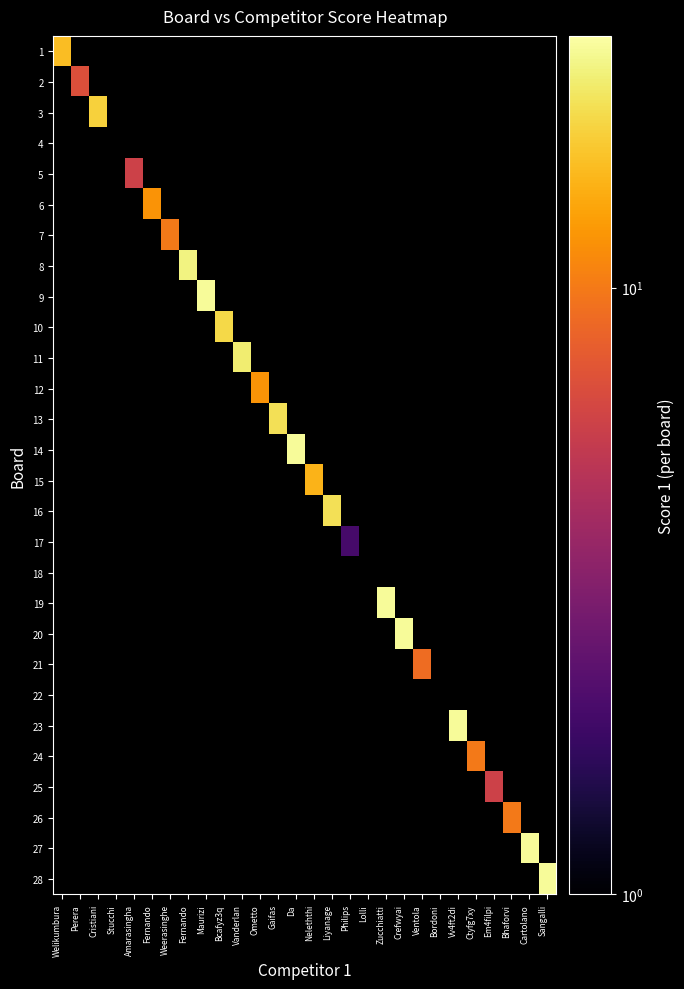

Reading left to right, what are all the values shown in this chart?

1: Welikumbura=16	Perera=0	Cristiani=0	Stucchi=0	Amarasingha=0	Fernando=0	Weerasinghe=0	Fernando=0	Maurizi=0	Bcafyz3q=0	Vanderlan=0	Ometto=0	Gaifas=0	Da=0	Neleththi=0	Liyanage=0	Philips=0	Lolli=0	Zucchiatti=0	Crefwyai=0	Ventola=0	Bordoni=0	Vv4ft2di=0	Ctyfg7xy=0	Em4filpi=0	Bhaforvi=0	Cartolano=0	Sangalli=0
2: Welikumbura=0	Perera=7	Cristiani=0	Stucchi=0	Amarasingha=0	Fernando=0	Weerasinghe=0	Fernando=0	Maurizi=0	Bcafyz3q=0	Vanderlan=0	Ometto=0	Gaifas=0	Da=0	Neleththi=0	Liyanage=0	Philips=0	Lolli=0	Zucchiatti=0	Crefwyai=0	Ventola=0	Bordoni=0	Vv4ft2di=0	Ctyfg7xy=0	Em4filpi=0	Bhaforvi=0	Cartolano=0	Sangalli=0
3: Welikumbura=0	Perera=0	Cristiani=18	Stucchi=0	Amarasingha=0	Fernando=0	Weerasinghe=0	Fernando=0	Maurizi=0	Bcafyz3q=0	Vanderlan=0	Ometto=0	Gaifas=0	Da=0	Neleththi=0	Liyanage=0	Philips=0	Lolli=0	Zucchiatti=0	Crefwyai=0	Ventola=0	Bordoni=0	Vv4ft2di=0	Ctyfg7xy=0	Em4filpi=0	Bhaforvi=0	Cartolano=0	Sangalli=0
4: Welikumbura=0	Perera=0	Cristiani=0	Stucchi=0	Amarasingha=0	Fernando=0	Weerasinghe=0	Fernando=0	Maurizi=0	Bcafyz3q=0	Vanderlan=0	Ometto=0	Gaifas=0	Da=0	Neleththi=0	Liyanage=0	Philips=0	Lolli=0	Zucchiatti=0	Crefwyai=0	Ventola=0	Bordoni=0	Vv4ft2di=0	Ctyfg7xy=0	Em4filpi=0	Bhaforvi=0	Cartolano=0	Sangalli=0
5: Welikumbura=0	Perera=0	Cristiani=0	Stucchi=0	Amarasingha=6	Fernando=0	Weerasinghe=0	Fernando=0	Maurizi=0	Bcafyz3q=0	Vanderlan=0	Ometto=0	Gaifas=0	Da=0	Neleththi=0	Liyanage=0	Philips=0	Lolli=0	Zucchiatti=0	Crefwyai=0	Ventola=0	Bordoni=0	Vv4ft2di=0	Ctyfg7xy=0	Em4filpi=0	Bhaforvi=0	Cartolano=0	Sangalli=0
6: Welikumbura=0	Perera=0	Cristiani=0	Stucchi=0	Amarasingha=0	Fernando=12	Weerasinghe=0	Fernando=0	Maurizi=0	Bcafyz3q=0	Vanderlan=0	Ometto=0	Gaifas=0	Da=0	Neleththi=0	Liyanage=0	Philips=0	Lolli=0	Zucchiatti=0	Crefwyai=0	Ventola=0	Bordoni=0	Vv4ft2di=0	Ctyfg7xy=0	Em4filpi=0	Bhaforvi=0	Cartolano=0	Sangalli=0
7: Welikumbura=0	Perera=0	Cristiani=0	Stucchi=0	Amarasingha=0	Fernando=0	Weerasinghe=10	Fernando=0	Maurizi=0	Bcafyz3q=0	Vanderlan=0	Ometto=0	Gaifas=0	Da=0	Neleththi=0	Liyanage=0	Philips=0	Lolli=0	Zucchiatti=0	Crefwyai=0	Ventola=0	Bordoni=0	Vv4ft2di=0	Ctyfg7xy=0	Em4filpi=0	Bhaforvi=0	Cartolano=0	Sangalli=0
8: Welikumbura=0	Perera=0	Cristiani=0	Stucchi=0	Amarasingha=0	Fernando=0	Weerasinghe=0	Fernando=23	Maurizi=0	Bcafyz3q=0	Vanderlan=0	Ometto=0	Gaifas=0	Da=0	Neleththi=0	Liyanage=0	Philips=0	Lolli=0	Zucchiatti=0	Crefwyai=0	Ventola=0	Bordoni=0	Vv4ft2di=0	Ctyfg7xy=0	Em4filpi=0	Bhaforvi=0	Cartolano=0	Sangalli=0
9: Welikumbura=0	Perera=0	Cristiani=0	Stucchi=0	Amarasingha=0	Fernando=0	Weerasinghe=0	Fernando=0	Maurizi=25	Bcafyz3q=0	Vanderlan=0	Ometto=0	Gaifas=0	Da=0	Neleththi=0	Liyanage=0	Philips=0	Lolli=0	Zucchiatti=0	Crefwyai=0	Ventola=0	Bordoni=0	Vv4ft2di=0	Ctyfg7xy=0	Em4filpi=0	Bhaforvi=0	Cartolano=0	Sangalli=0
10: Welikumbura=0	Perera=0	Cristiani=0	Stucchi=0	Amarasingha=0	Fernando=0	Weerasinghe=0	Fernando=0	Maurizi=0	Bcafyz3q=19	Vanderlan=0	Ometto=0	Gaifas=0	Da=0	Neleththi=0	Liyanage=0	Philips=0	Lolli=0	Zucchiatti=0	Crefwyai=0	Ventola=0	Bordoni=0	Vv4ft2di=0	Ctyfg7xy=0	Em4filpi=0	Bhaforvi=0	Cartolano=0	Sangalli=0
11: Welikumbura=0	Perera=0	Cristiani=0	Stucchi=0	Amarasingha=0	Fernando=0	Weerasinghe=0	Fernando=0	Maurizi=0	Bcafyz3q=0	Vanderlan=22	Ometto=0	Gaifas=0	Da=0	Neleththi=0	Liyanage=0	Philips=0	Lolli=0	Zucchiatti=0	Crefwyai=0	Ventola=0	Bordoni=0	Vv4ft2di=0	Ctyfg7xy=0	Em4filpi=0	Bhaforvi=0	Cartolano=0	Sangalli=0
12: Welikumbura=0	Perera=0	Cristiani=0	Stucchi=0	Amarasingha=0	Fernando=0	Weerasinghe=0	Fernando=0	Maurizi=0	Bcafyz3q=0	Vanderlan=0	Ometto=12	Gaifas=0	Da=0	Neleththi=0	Liyanage=0	Philips=0	Lolli=0	Zucchiatti=0	Crefwyai=0	Ventola=0	Bordoni=0	Vv4ft2di=0	Ctyfg7xy=0	Em4filpi=0	Bhaforvi=0	Cartolano=0	Sangalli=0
13: Welikumbura=0	Perera=0	Cristiani=0	Stucchi=0	Amarasingha=0	Fernando=0	Weerasinghe=0	Fernando=0	Maurizi=0	Bcafyz3q=0	Vanderlan=0	Ometto=0	Gaifas=20	Da=0	Neleththi=0	Liyanage=0	Philips=0	Lolli=0	Zucchiatti=0	Crefwyai=0	Ventola=0	Bordoni=0	Vv4ft2di=0	Ctyfg7xy=0	Em4filpi=0	Bhaforvi=0	Cartolano=0	Sangalli=0
14: Welikumbura=0	Perera=0	Cristiani=0	Stucchi=0	Amarasingha=0	Fernando=0	Weerasinghe=0	Fernando=0	Maurizi=0	Bcafyz3q=0	Vanderlan=0	Ometto=0	Gaifas=0	Da=25	Neleththi=0	Liyanage=0	Philips=0	Lolli=0	Zucchiatti=0	Crefwyai=0	Ventola=0	Bordoni=0	Vv4ft2di=0	Ctyfg7xy=0	Em4filpi=0	Bhaforvi=0	Cartolano=0	Sangalli=0
15: Welikumbura=0	Perera=0	Cristiani=0	Stucchi=0	Amarasingha=0	Fernando=0	Weerasinghe=0	Fernando=0	Maurizi=0	Bcafyz3q=0	Vanderlan=0	Ometto=0	Gaifas=0	Da=0	Neleththi=15	Liyanage=0	Philips=0	Lolli=0	Zucchiatti=0	Crefwyai=0	Ventola=0	Bordoni=0	Vv4ft2di=0	Ctyfg7xy=0	Em4filpi=0	Bhaforvi=0	Cartolano=0	Sangalli=0
16: Welikumbura=0	Perera=0	Cristiani=0	Stucchi=0	Amarasingha=0	Fernando=0	Weerasinghe=0	Fernando=0	Maurizi=0	Bcafyz3q=0	Vanderlan=0	Ometto=0	Gaifas=0	Da=0	Neleththi=0	Liyanage=20	Philips=0	Lolli=0	Zucchiatti=0	Crefwyai=0	Ventola=0	Bordoni=0	Vv4ft2di=0	Ctyfg7xy=0	Em4filpi=0	Bhaforvi=0	Cartolano=0	Sangalli=0
17: Welikumbura=0	Perera=0	Cristiani=0	Stucchi=0	Amarasingha=0	Fernando=0	Weerasinghe=0	Fernando=0	Maurizi=0	Bcafyz3q=0	Vanderlan=0	Ometto=0	Gaifas=0	Da=0	Neleththi=0	Liyanage=0	Philips=2	Lolli=0	Zucchiatti=0	Crefwyai=0	Ventola=0	Bordoni=0	Vv4ft2di=0	Ctyfg7xy=0	Em4filpi=0	Bhaforvi=0	Cartolano=0	Sangalli=0
18: Welikumbura=0	Perera=0	Cristiani=0	Stucchi=0	Amarasingha=0	Fernando=0	Weerasinghe=0	Fernando=0	Maurizi=0	Bcafyz3q=0	Vanderlan=0	Ometto=0	Gaifas=0	Da=0	Neleththi=0	Liyanage=0	Philips=0	Lolli=0	Zucchiatti=0	Crefwyai=0	Ventola=0	Bordoni=0	Vv4ft2di=0	Ctyfg7xy=0	Em4filpi=0	Bhaforvi=0	Cartolano=0	Sangalli=0
19: Welikumbura=0	Perera=0	Cristiani=0	Stucchi=0	Amarasingha=0	Fernando=0	Weerasinghe=0	Fernando=0	Maurizi=0	Bcafyz3q=0	Vanderlan=0	Ometto=0	Gaifas=0	Da=0	Neleththi=0	Liyanage=0	Philips=0	Lolli=0	Zucchiatti=25	Crefwyai=0	Ventola=0	Bordoni=0	Vv4ft2di=0	Ctyfg7xy=0	Em4filpi=0	Bhaforvi=0	Cartolano=0	Sangalli=0
20: Welikumbura=0	Perera=0	Cristiani=0	Stucchi=0	Amarasingha=0	Fernando=0	Weerasinghe=0	Fernando=0	Maurizi=0	Bcafyz3q=0	Vanderlan=0	Ometto=0	Gaifas=0	Da=0	Neleththi=0	Liyanage=0	Philips=0	Lolli=0	Zucchiatti=0	Crefwyai=25	Ventola=0	Bordoni=0	Vv4ft2di=0	Ctyfg7xy=0	Em4filpi=0	Bhaforvi=0	Cartolano=0	Sangalli=0
21: Welikumbura=0	Perera=0	Cristiani=0	Stucchi=0	Amarasingha=0	Fernando=0	Weerasinghe=0	Fernando=0	Maurizi=0	Bcafyz3q=0	Vanderlan=0	Ometto=0	Gaifas=0	Da=0	Neleththi=0	Liyanage=0	Philips=0	Lolli=0	Zucchiatti=0	Crefwyai=0	Ventola=9	Bordoni=0	Vv4ft2di=0	Ctyfg7xy=0	Em4filpi=0	Bhaforvi=0	Cartolano=0	Sangalli=0
22: Welikumbura=0	Perera=0	Cristiani=0	Stucchi=0	Amarasingha=0	Fernando=0	Weerasinghe=0	Fernando=0	Maurizi=0	Bcafyz3q=0	Vanderlan=0	Ometto=0	Gaifas=0	Da=0	Neleththi=0	Liyanage=0	Philips=0	Lolli=0	Zucchiatti=0	Crefwyai=0	Ventola=0	Bordoni=0	Vv4ft2di=0	Ctyfg7xy=0	Em4filpi=0	Bhaforvi=0	Cartolano=0	Sangalli=0
23: Welikumbura=0	Perera=0	Cristiani=0	Stucchi=0	Amarasingha=0	Fernando=0	Weerasinghe=0	Fernando=0	Maurizi=0	Bcafyz3q=0	Vanderlan=0	Ometto=0	Gaifas=0	Da=0	Neleththi=0	Liyanage=0	Philips=0	Lolli=0	Zucchiatti=0	Crefwyai=0	Ventola=0	Bordoni=0	Vv4ft2di=25	Ctyfg7xy=0	Em4filpi=0	Bhaforvi=0	Cartolano=0	Sangalli=0
24: Welikumbura=0	Perera=0	Cristiani=0	Stucchi=0	Amarasingha=0	Fernando=0	Weerasinghe=0	Fernando=0	Maurizi=0	Bcafyz3q=0	Vanderlan=0	Ometto=0	Gaifas=0	Da=0	Neleththi=0	Liyanage=0	Philips=0	Lolli=0	Zucchiatti=0	Crefwyai=0	Ventola=0	Bordoni=0	Vv4ft2di=0	Ctyfg7xy=10	Em4filpi=0	Bhaforvi=0	Cartolano=0	Sangalli=0
25: Welikumbura=0	Perera=0	Cristiani=0	Stucchi=0	Amarasingha=0	Fernando=0	Weerasinghe=0	Fernando=0	Maurizi=0	Bcafyz3q=0	Vanderlan=0	Ometto=0	Gaifas=0	Da=0	Neleththi=0	Liyanage=0	Philips=0	Lolli=0	Zucchiatti=0	Crefwyai=0	Ventola=0	Bordoni=0	Vv4ft2di=0	Ctyfg7xy=0	Em4filpi=6	Bhaforvi=0	Cartolano=0	Sangalli=0
26: Welikumbura=0	Perera=0	Cristiani=0	Stucchi=0	Amarasingha=0	Fernando=0	Weerasinghe=0	Fernando=0	Maurizi=0	Bcafyz3q=0	Vanderlan=0	Ometto=0	Gaifas=0	Da=0	Neleththi=0	Liyanage=0	Philips=0	Lolli=0	Zucchiatti=0	Crefwyai=0	Ventola=0	Bordoni=0	Vv4ft2di=0	Ctyfg7xy=0	Em4filpi=0	Bhaforvi=10	Cartolano=0	Sangalli=0
27: Welikumbura=0	Perera=0	Cristiani=0	Stucchi=0	Amarasingha=0	Fernando=0	Weerasinghe=0	Fernando=0	Maurizi=0	Bcafyz3q=0	Vanderlan=0	Ometto=0	Gaifas=0	Da=0	Neleththi=0	Liyanage=0	Philips=0	Lolli=0	Zucchiatti=0	Crefwyai=0	Ventola=0	Bordoni=0	Vv4ft2di=0	Ctyfg7xy=0	Em4filpi=0	Bhaforvi=0	Cartolano=25	Sangalli=0
28: Welikumbura=0	Perera=0	Cristiani=0	Stucchi=0	Amarasingha=0	Fernando=0	Weerasinghe=0	Fernando=0	Maurizi=0	Bcafyz3q=0	Vanderlan=0	Ometto=0	Gaifas=0	Da=0	Neleththi=0	Liyanage=0	Philips=0	Lolli=0	Zucchiatti=0	Crefwyai=0	Ventola=0	Bordoni=0	Vv4ft2di=0	Ctyfg7xy=0	Em4filpi=0	Bhaforvi=0	Cartolano=0	Sangalli=25